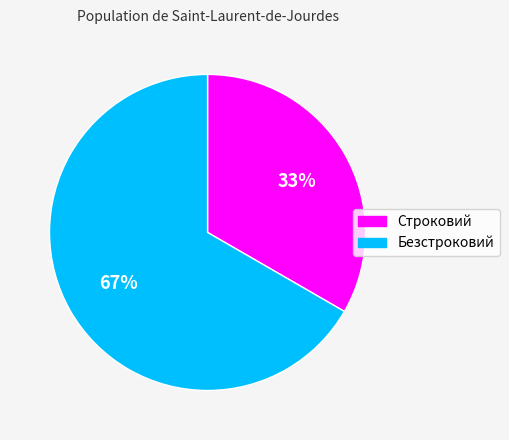

True or false: Строковий accounts for 47% of the total.

False